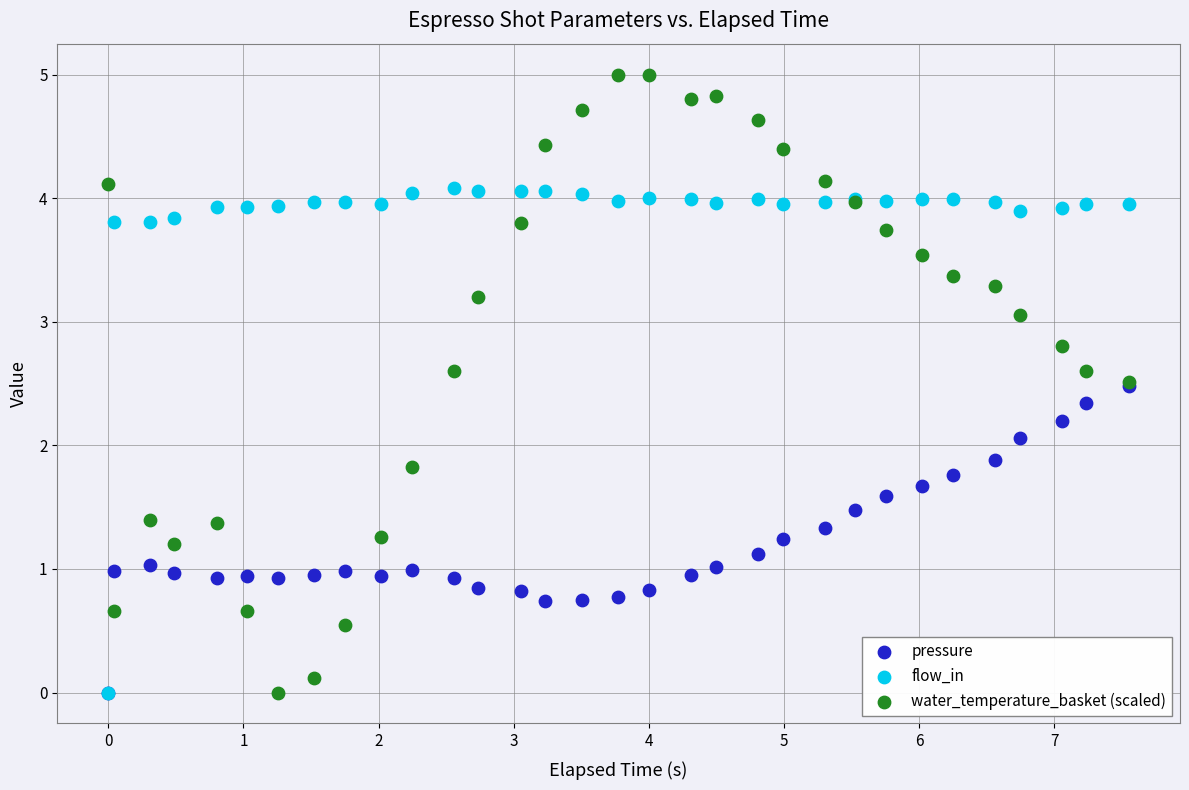

Which series contains the highest Y value?

water_temperature_basket (scaled)